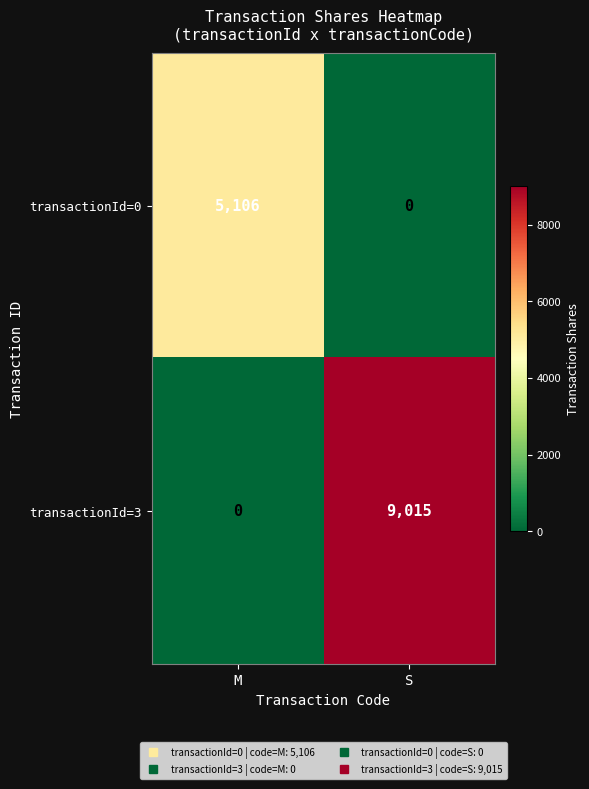

What is the spread (max minus min) of values at M?

5106